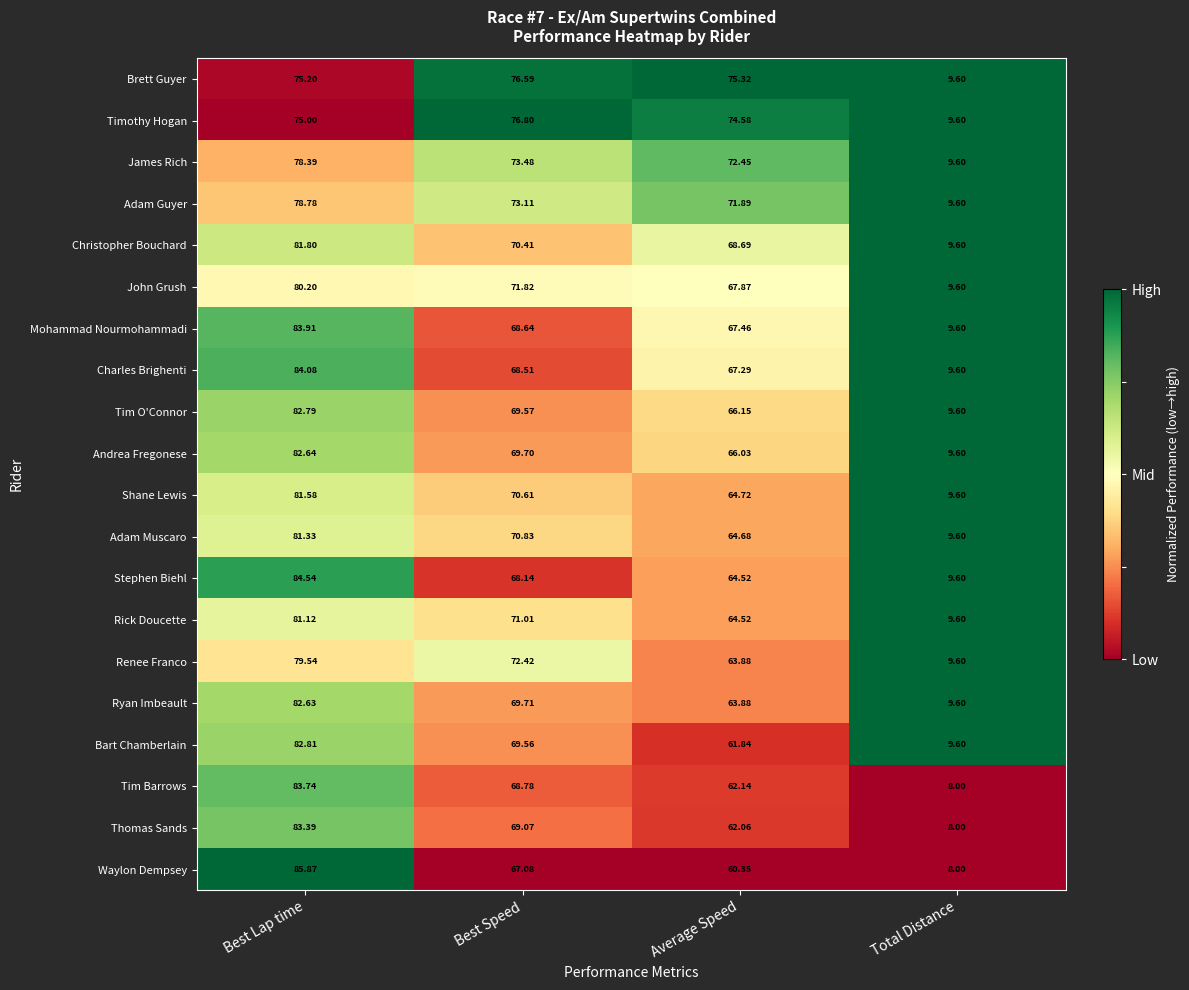

Where does the Adam Guyer series first go above 73?

Best Lap time